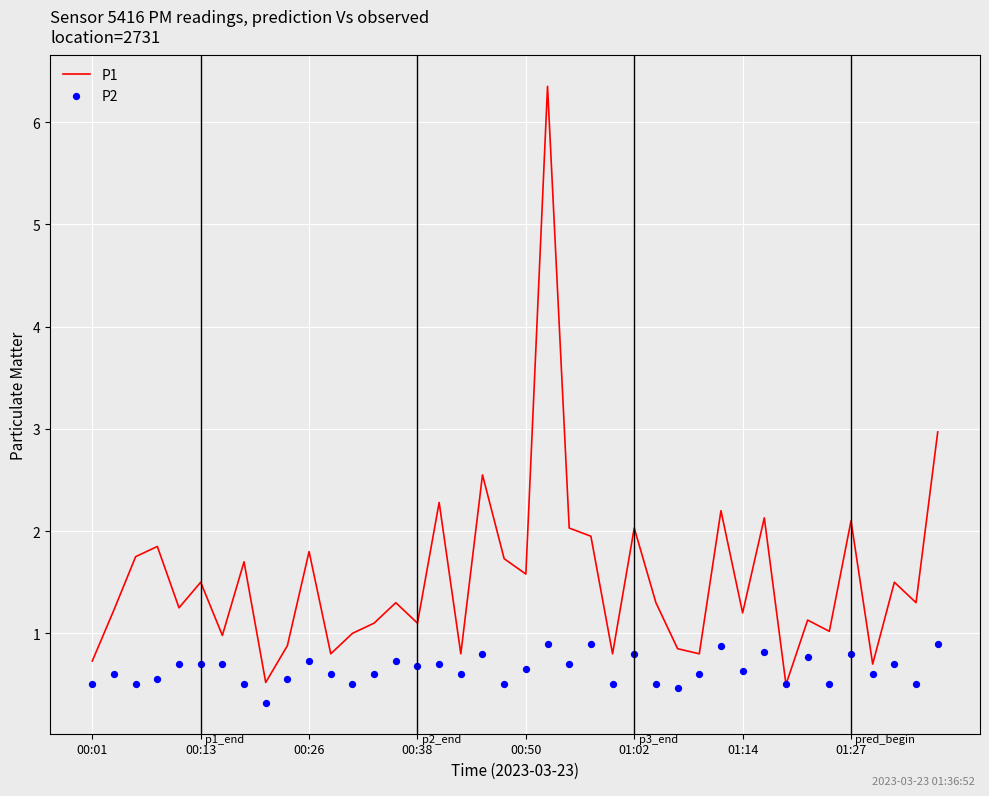

What are all the series names shown in the legend?

P1, P2